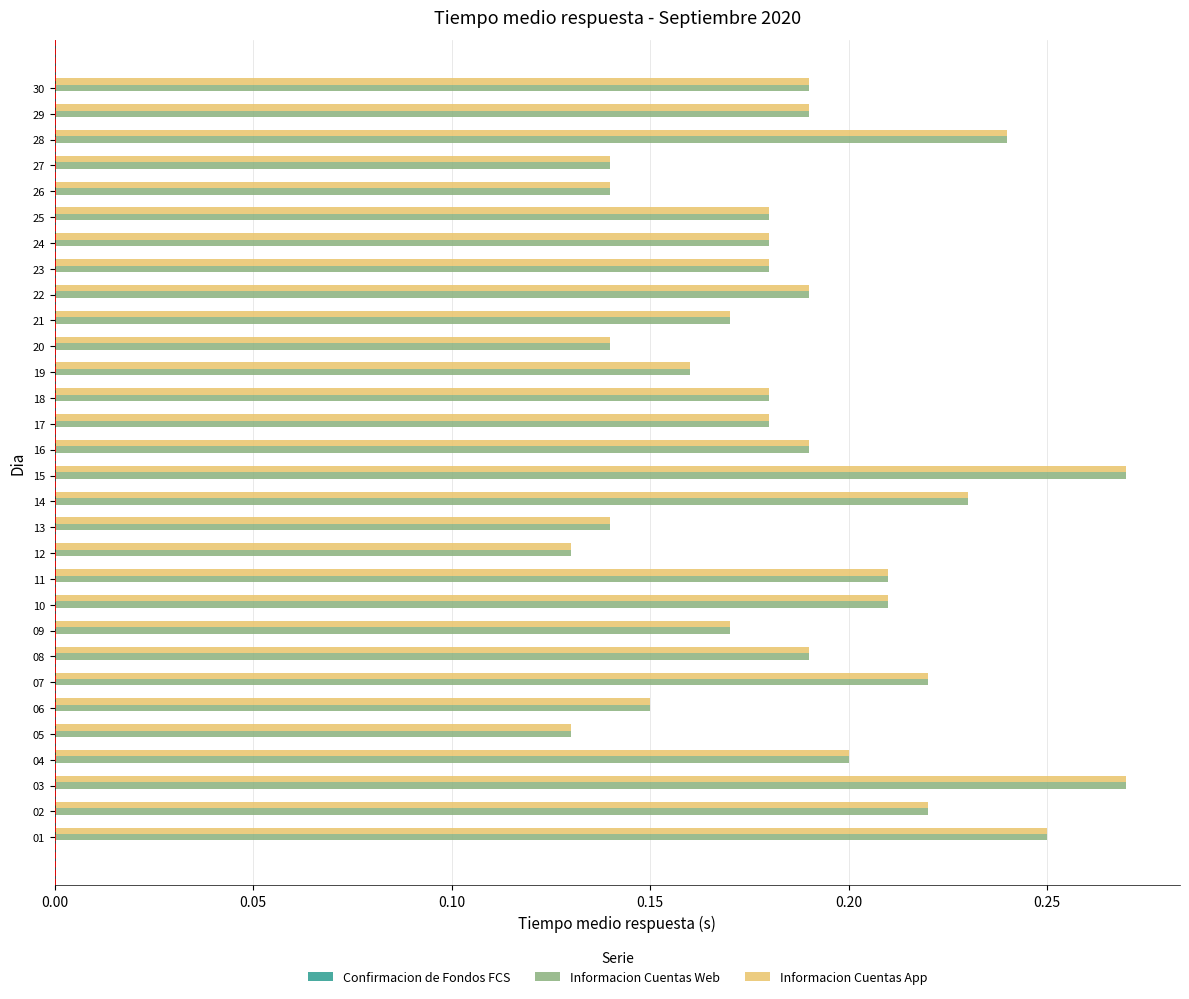

What is the sum of the Informacion Cuentas Web values at 25 and 18?

0.4